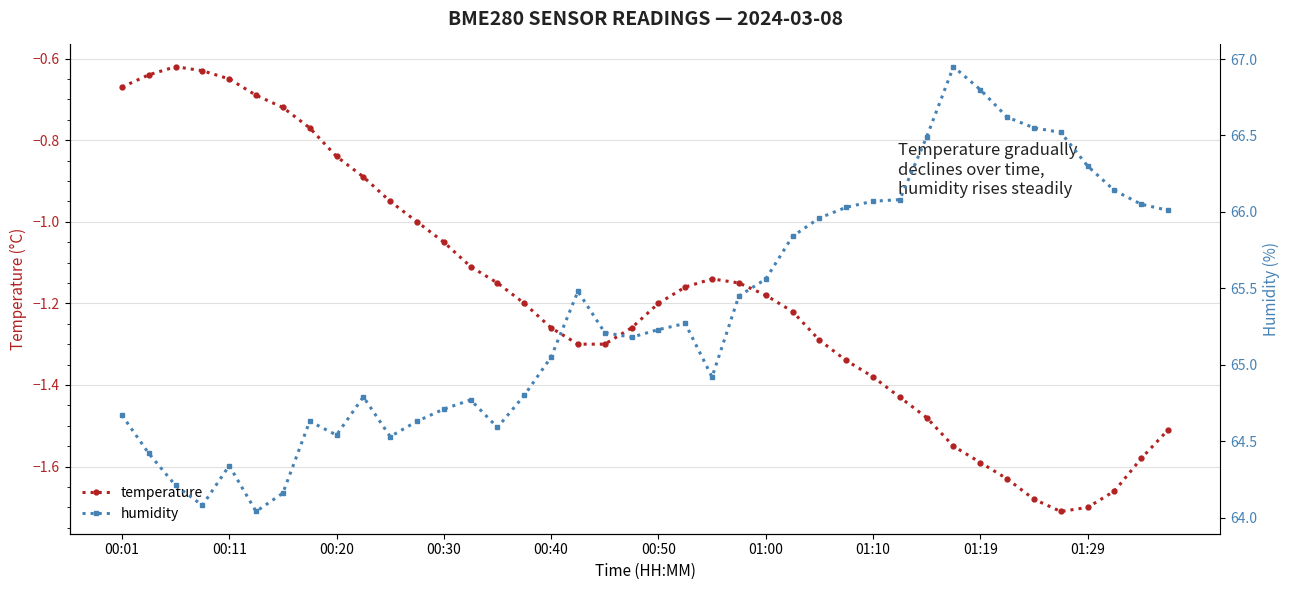

Reading left to right, list all the values displayed in this chart.

temperature: -0.7	-0.6	-0.6	-0.6	-0.7	-0.7	-0.7	-0.8	-0.8	-0.9	-0.9	-1.0	-1.1	-1.1	-1.1	-1.2	-1.3	-1.3	-1.3	-1.3	-1.2	-1.2	-1.1	-1.1	-1.2	-1.2	-1.3	-1.3	-1.4	-1.4	-1.5	-1.6	-1.6	-1.6	-1.7	-1.7	-1.7	-1.7	-1.6	-1.5
humidity: 64.7	64.4	64.2	64.1	64.3	64.0	64.2	64.6	64.5	64.8	64.5	64.6	64.7	64.8	64.6	64.8	65.0	65.5	65.2	65.2	65.2	65.3	64.9	65.5	65.6	65.8	66.0	66.0	66.1	66.1	66.5	67.0	66.8	66.6	66.5	66.5	66.3	66.1	66.0	66.0